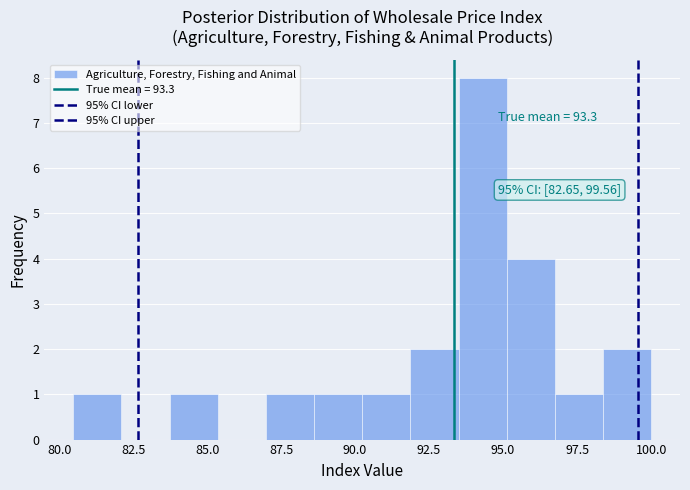

Read against the x-axis, roughly where is the centre of the tallest bar?

94.5